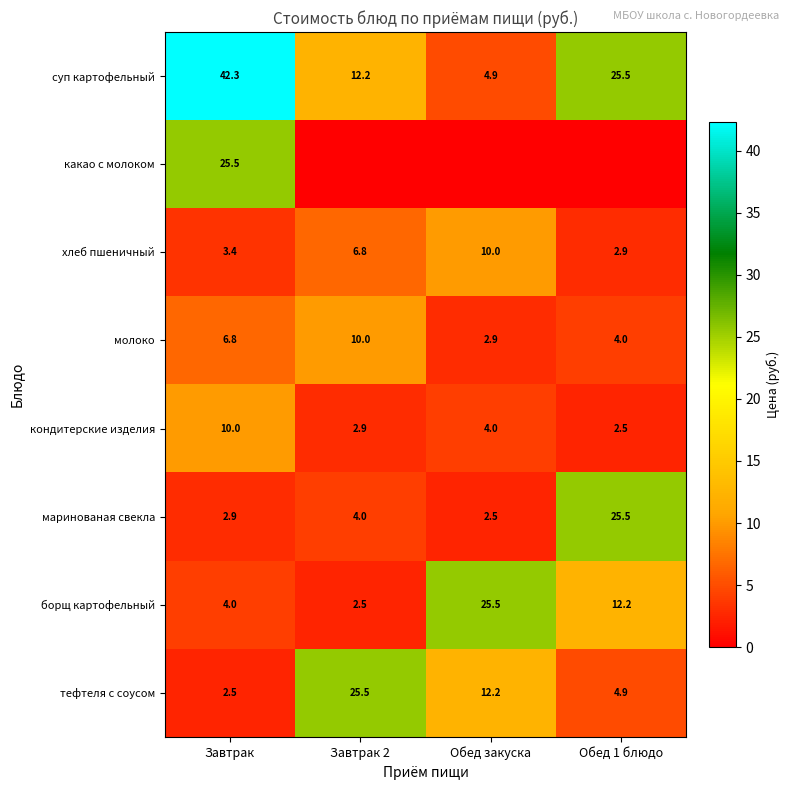

Count the number of data series in this chart.

8